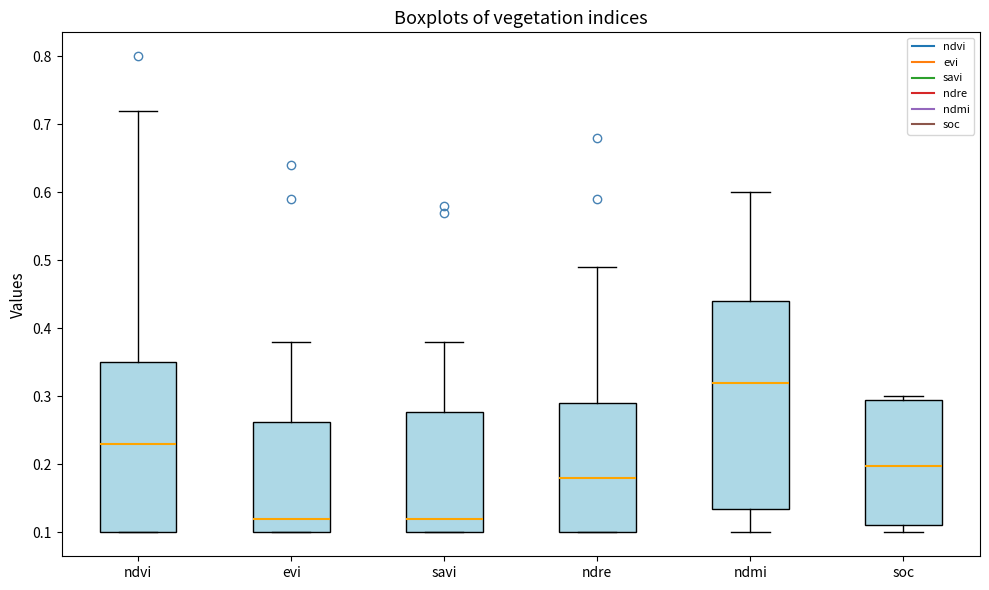

Reading left to right, read every box against the y-axis: the position of its median line, the range the box covers, and the ends of its whiskers. The values are not printed on the chart, so give them approximately, as read against the axis.

ndvi: median 0.23, box 0.10 to 0.35, whiskers 0.10 to 0.72
evi: median 0.12, box 0.10 to 0.26, whiskers 0.10 to 0.38
savi: median 0.12, box 0.10 to 0.28, whiskers 0.10 to 0.38
ndre: median 0.18, box 0.10 to 0.29, whiskers 0.10 to 0.49
ndmi: median 0.32, box 0.14 to 0.44, whiskers 0.10 to 0.60
soc: median 0.20, box 0.11 to 0.29, whiskers 0.10 to 0.30